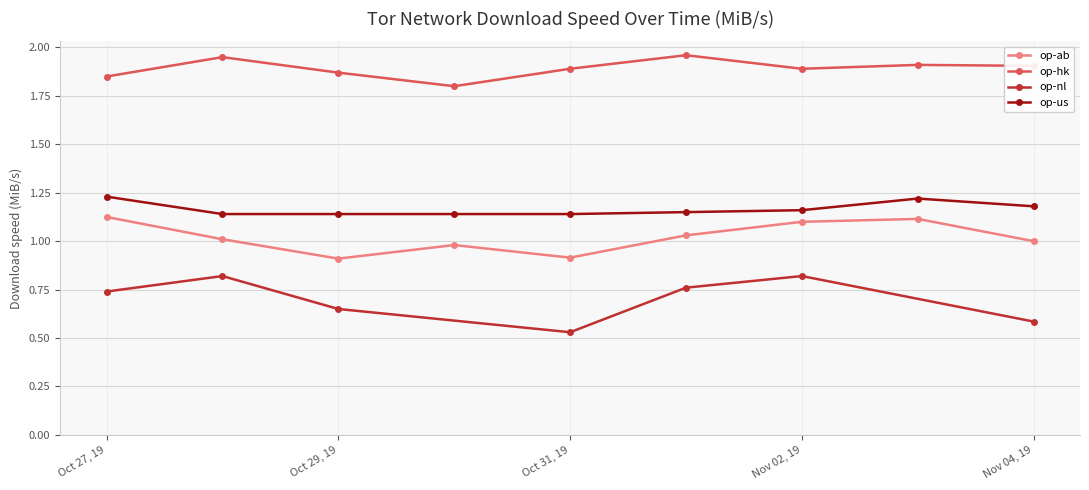

True or false: op-ab (median) and op-nl (median) cross at least once.

False